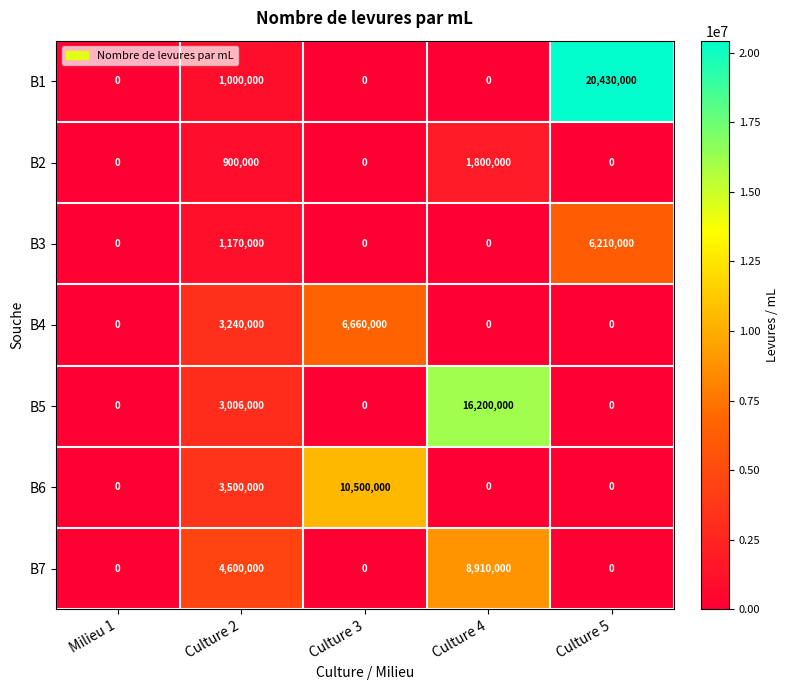

What is the difference between the second highest and minimum values in the B3 series?

1170000